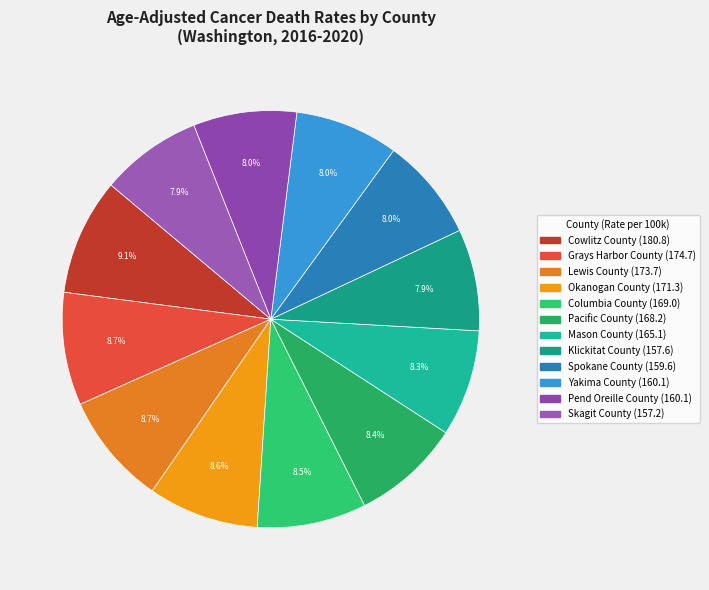

True or false: Mason County accounts for 1% of the total.

False